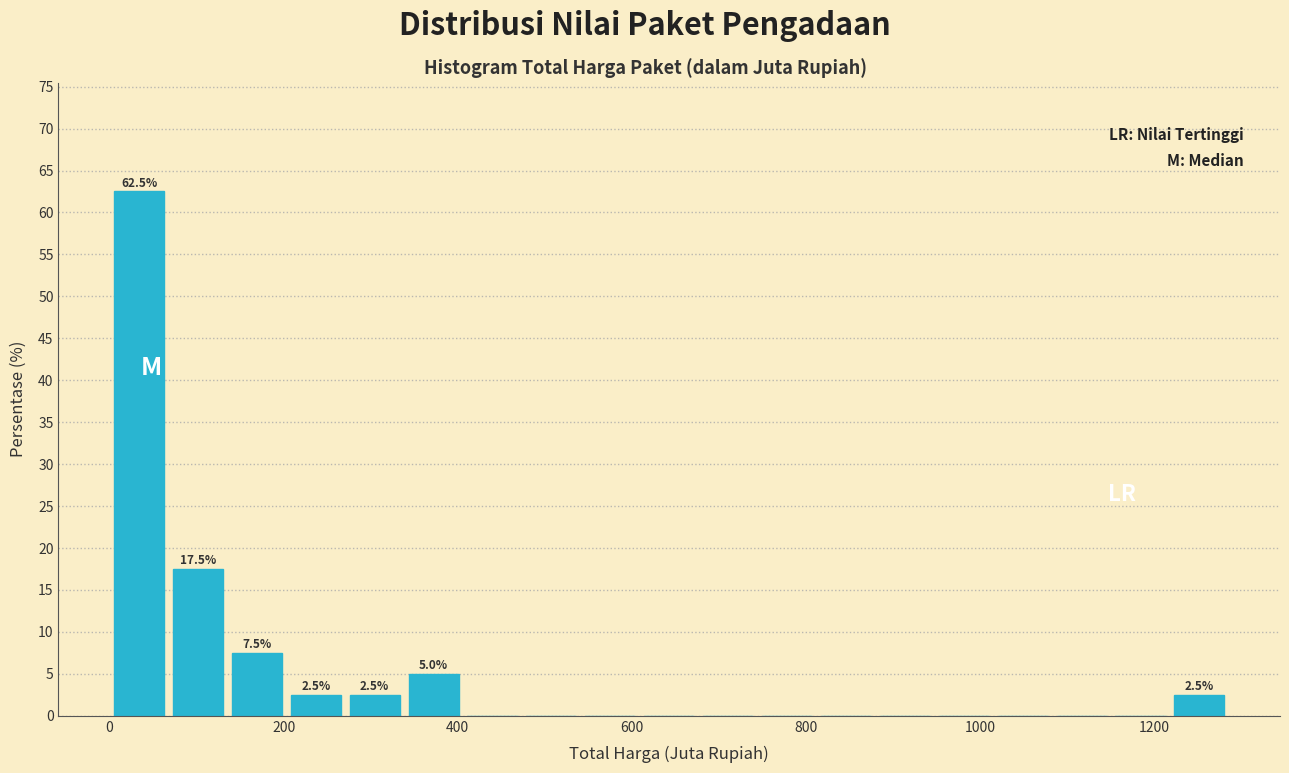

Around what value on the x-axis is the tallest bar? Give the approximate position of its centre, as read against the axis.

40